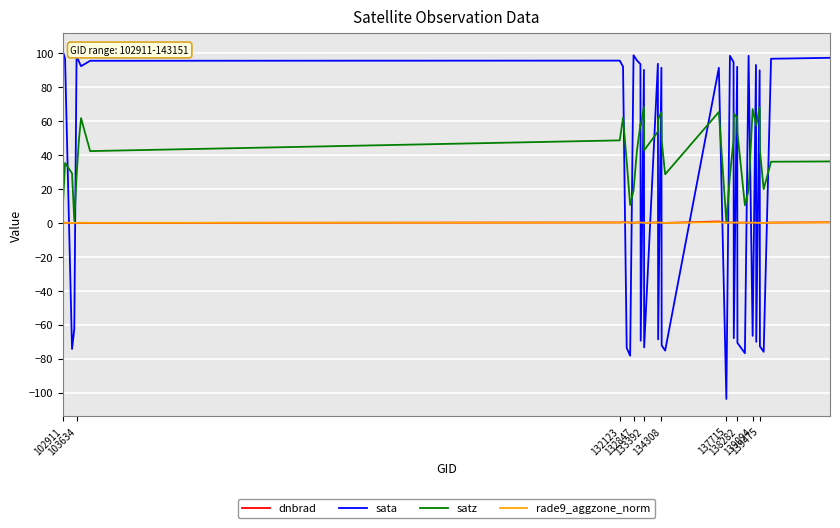

What is the difference between the second highest and second lowest values in the dnbrad series?

0.6